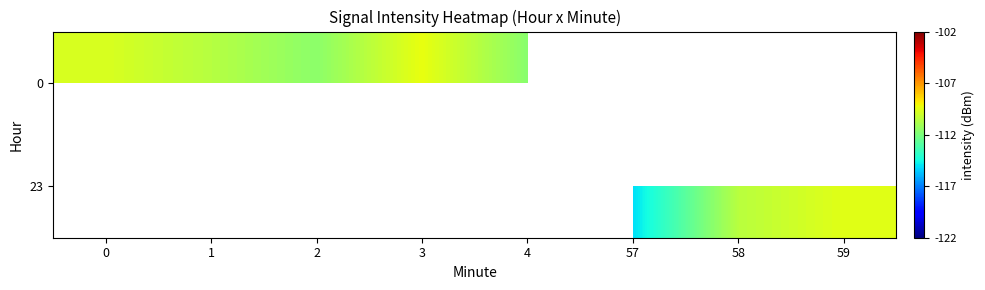

Which label corresponds to the smallest value in the chart?

57